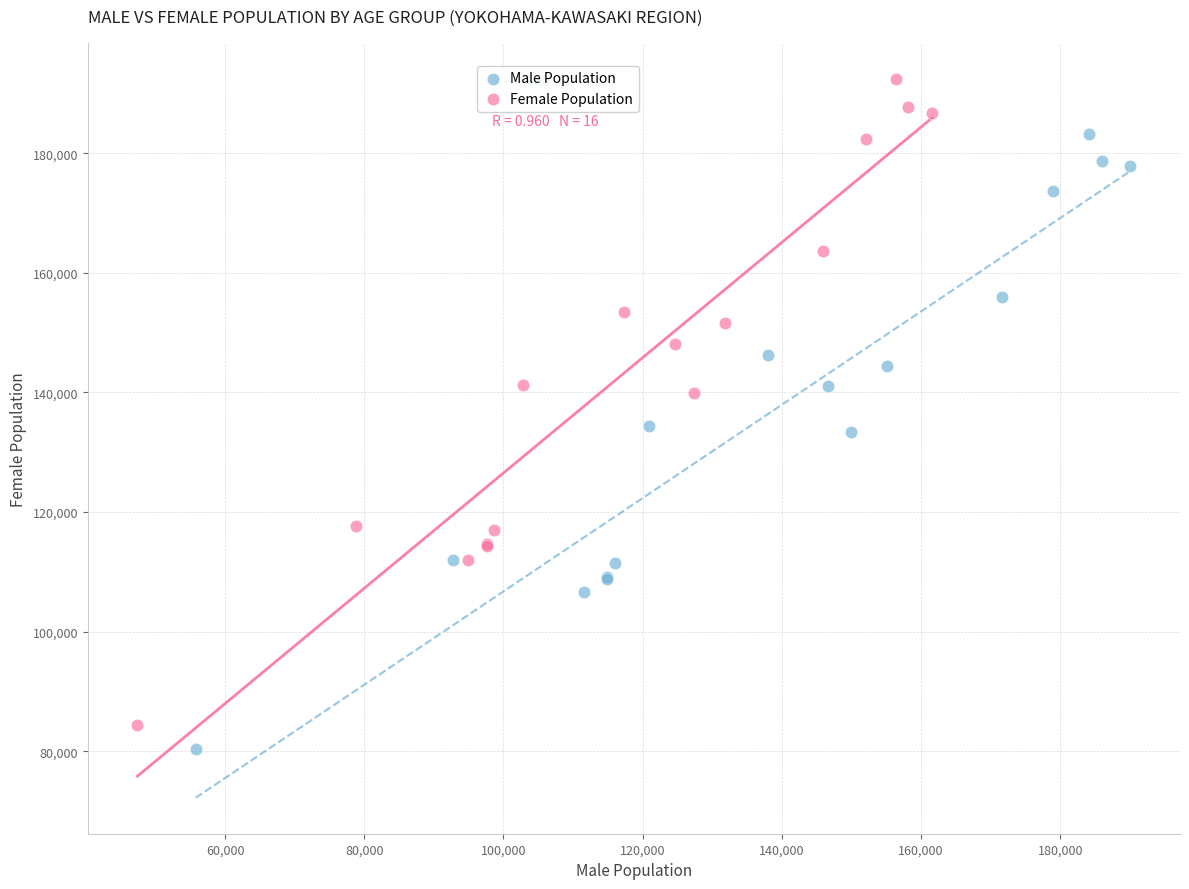

Which series has the largest Y range (max minus min)?

Female Population